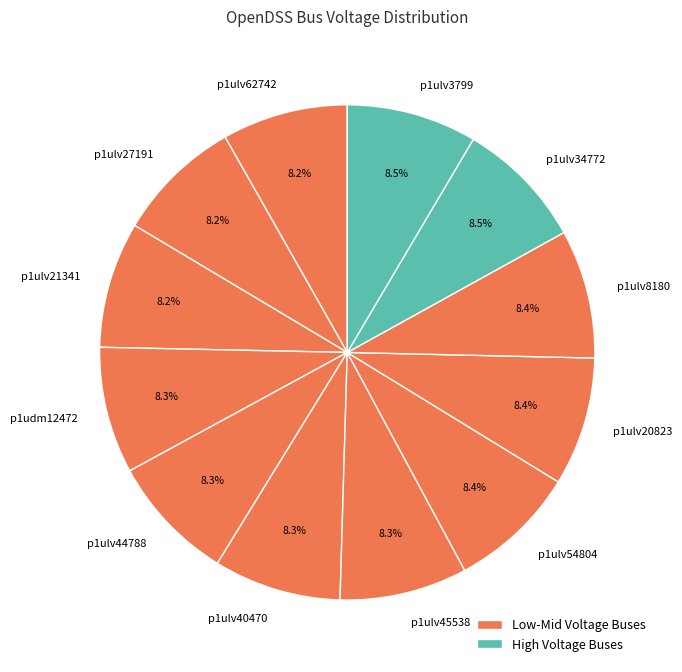

How many segments does this pie chart have?

12